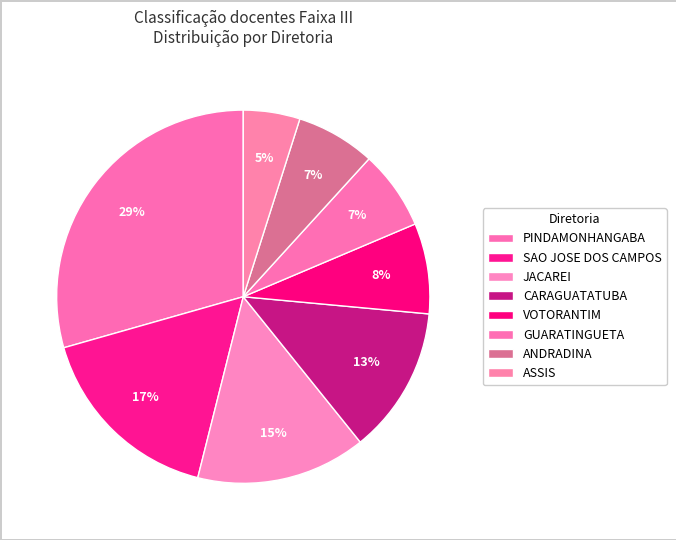

To the nearest percent, what is the average slice percentage?

12%